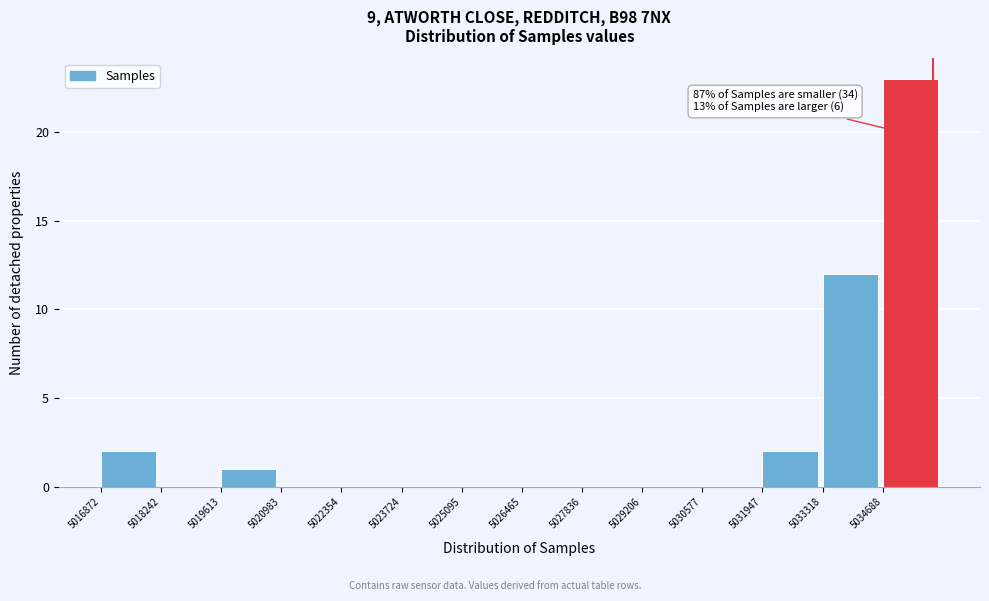

Over which range of the x-axis is the bar tallest?

5034600 to 5036000